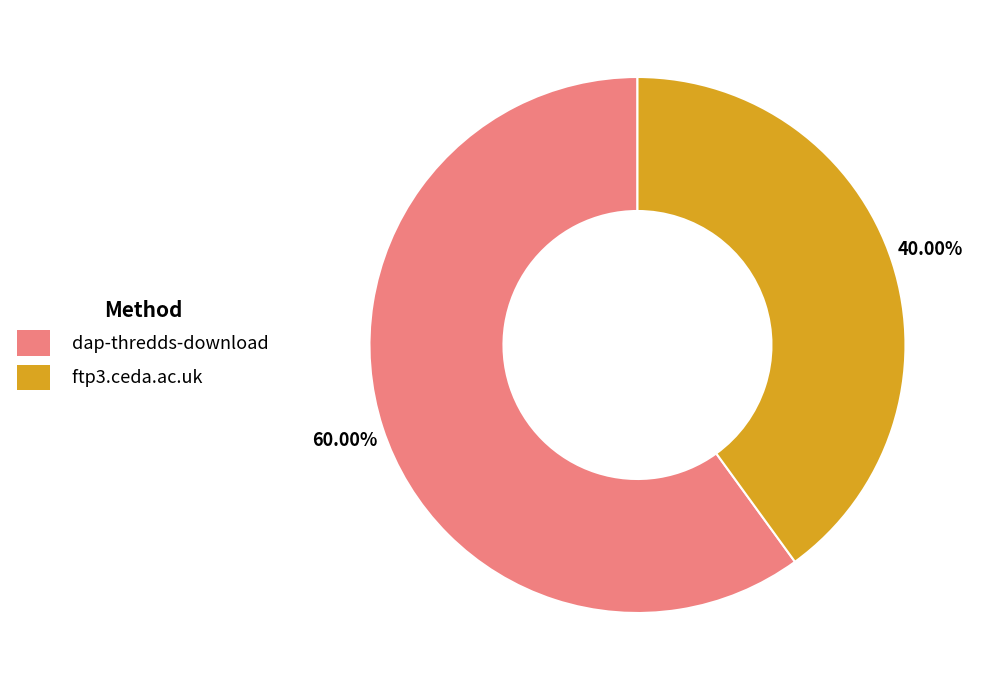

Approximately how many times larger is the value at dap-thredds-download compared to ftp3.ceda.ac.uk?

1.5